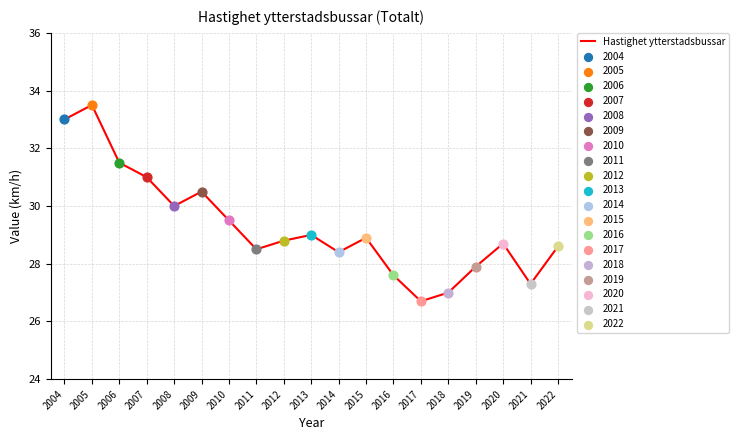

Between 2021 and 2012, which is larger?

2012